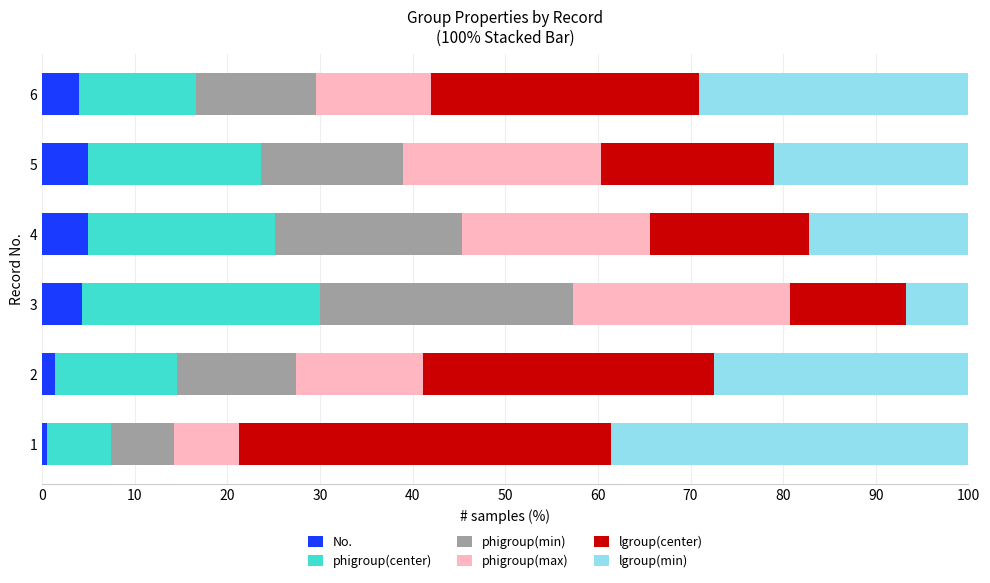

What is the sum of all No. values?

20.1